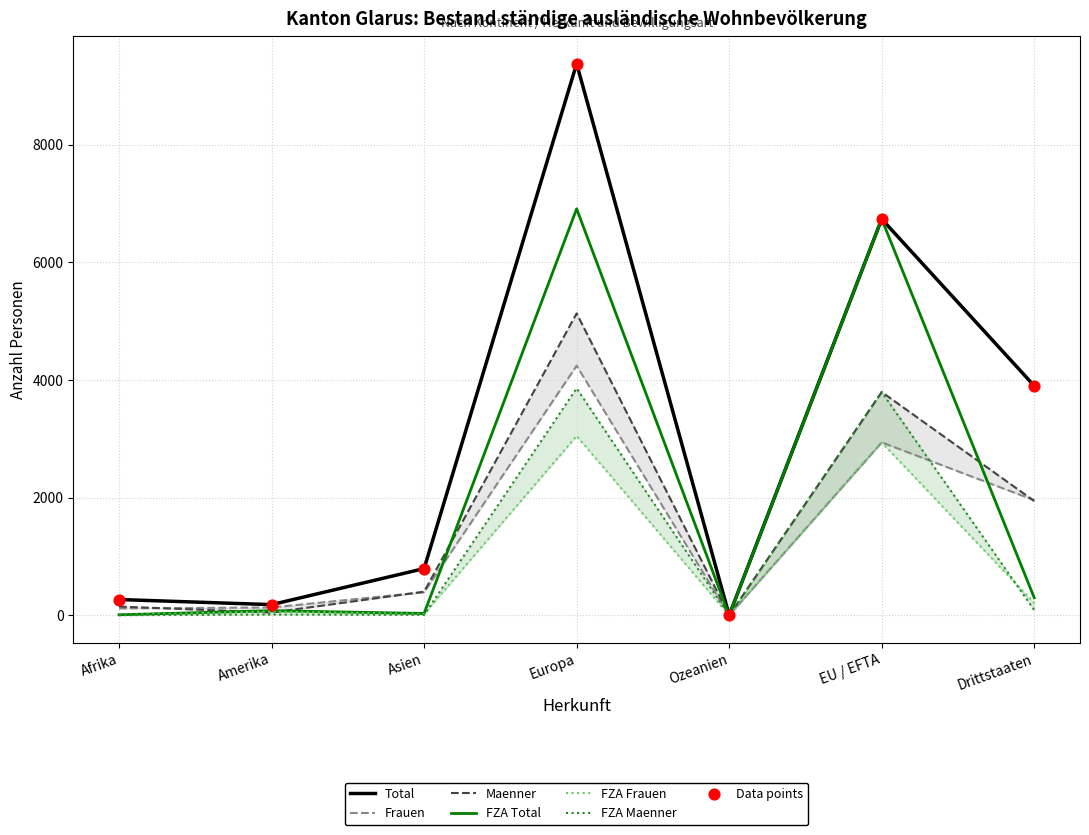

Is the value of Frauen at Ozeanien greater than the value of Maenner at EU / EFTA?

No